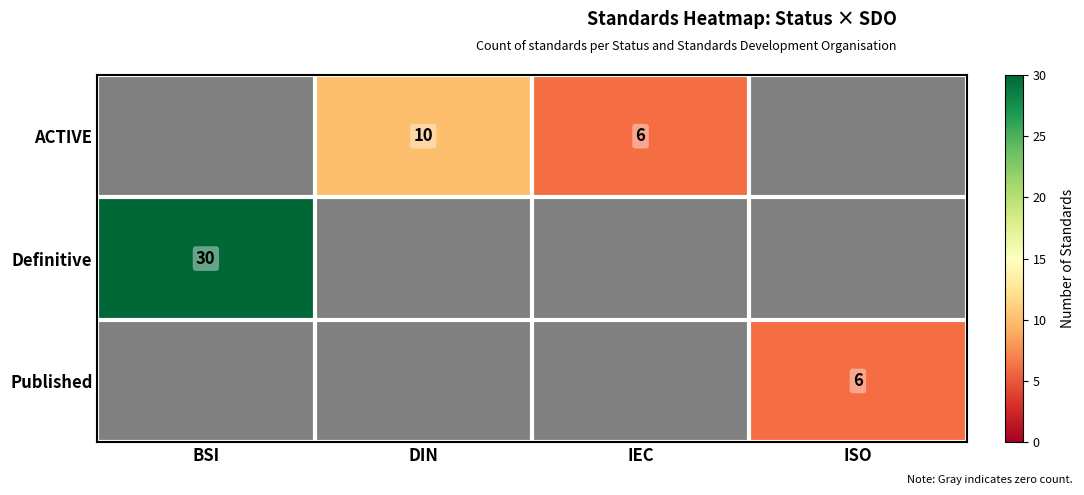

Is it true that ACTIVE equals 1.7 at IEC?

False